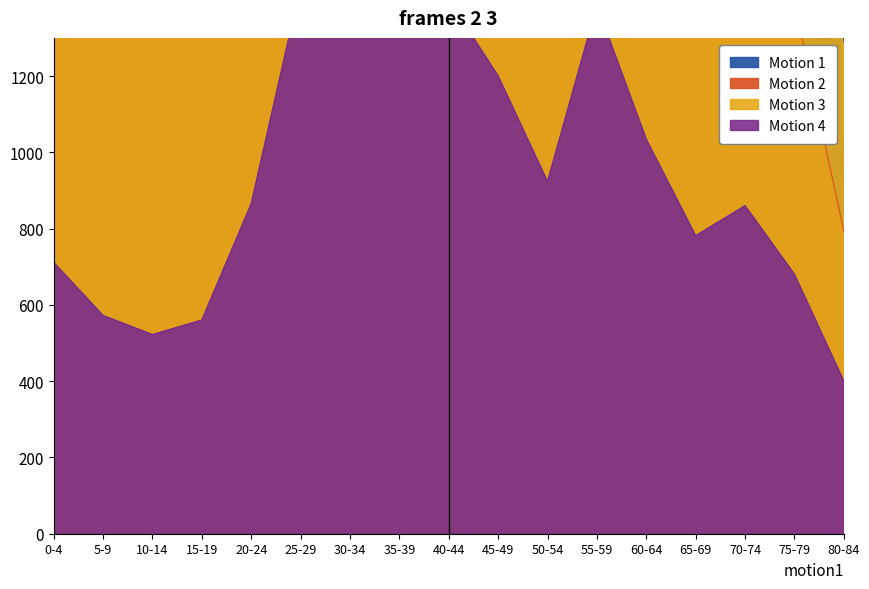

In Motion 1, how many points are lower than both neighbors (excluding endpoints)?

1